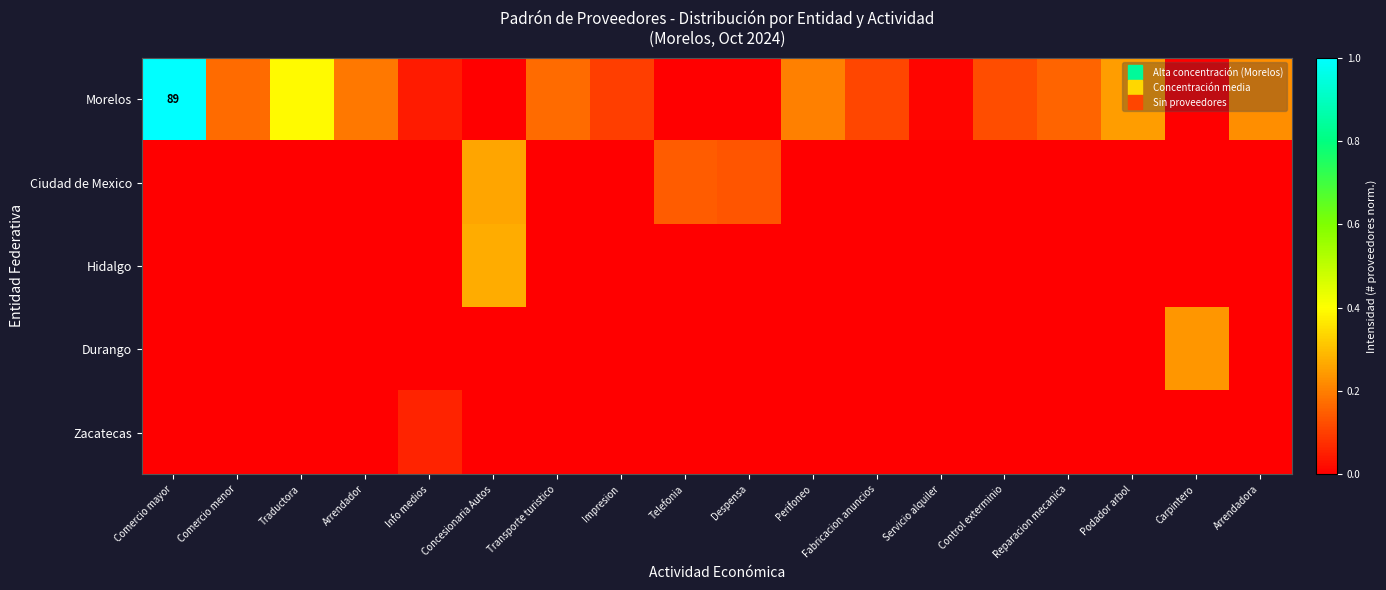

How many data points in Morelos are above 0?

14